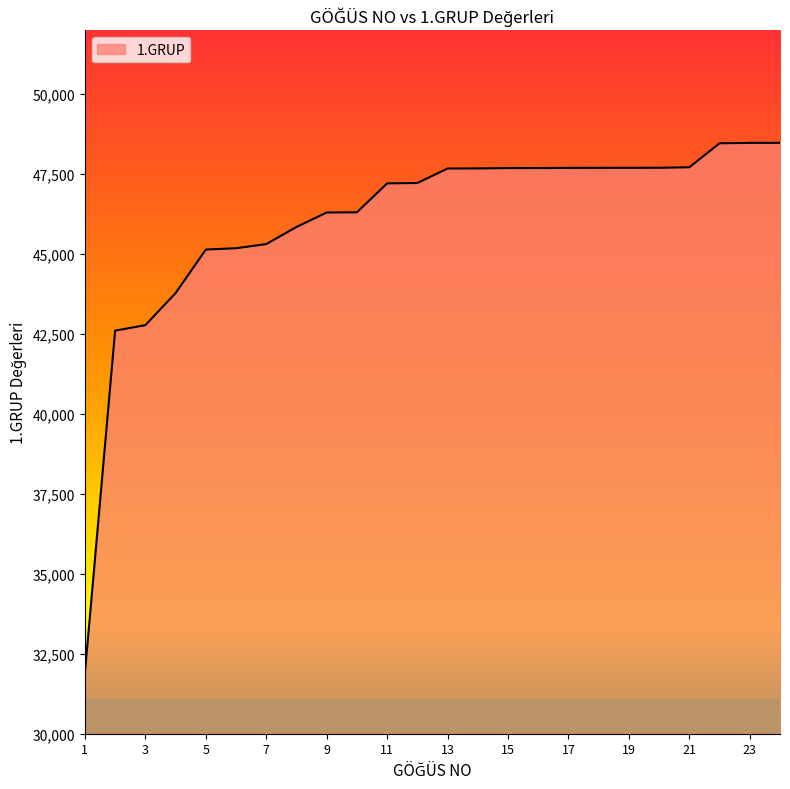

What is the maximum value shown in the chart?

48481